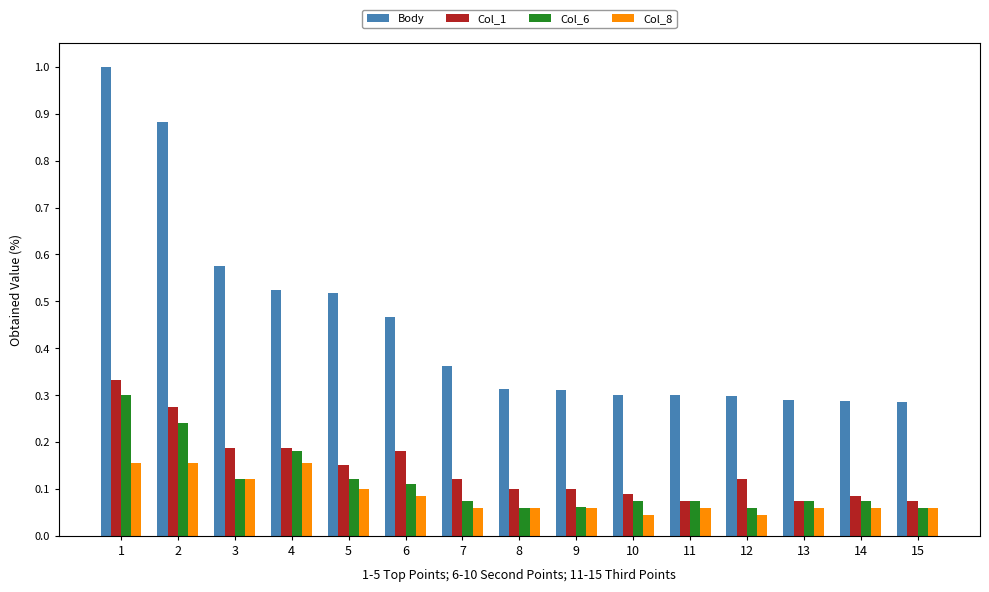

True or false: Col_1 has a value of 0.1 at 3.

False